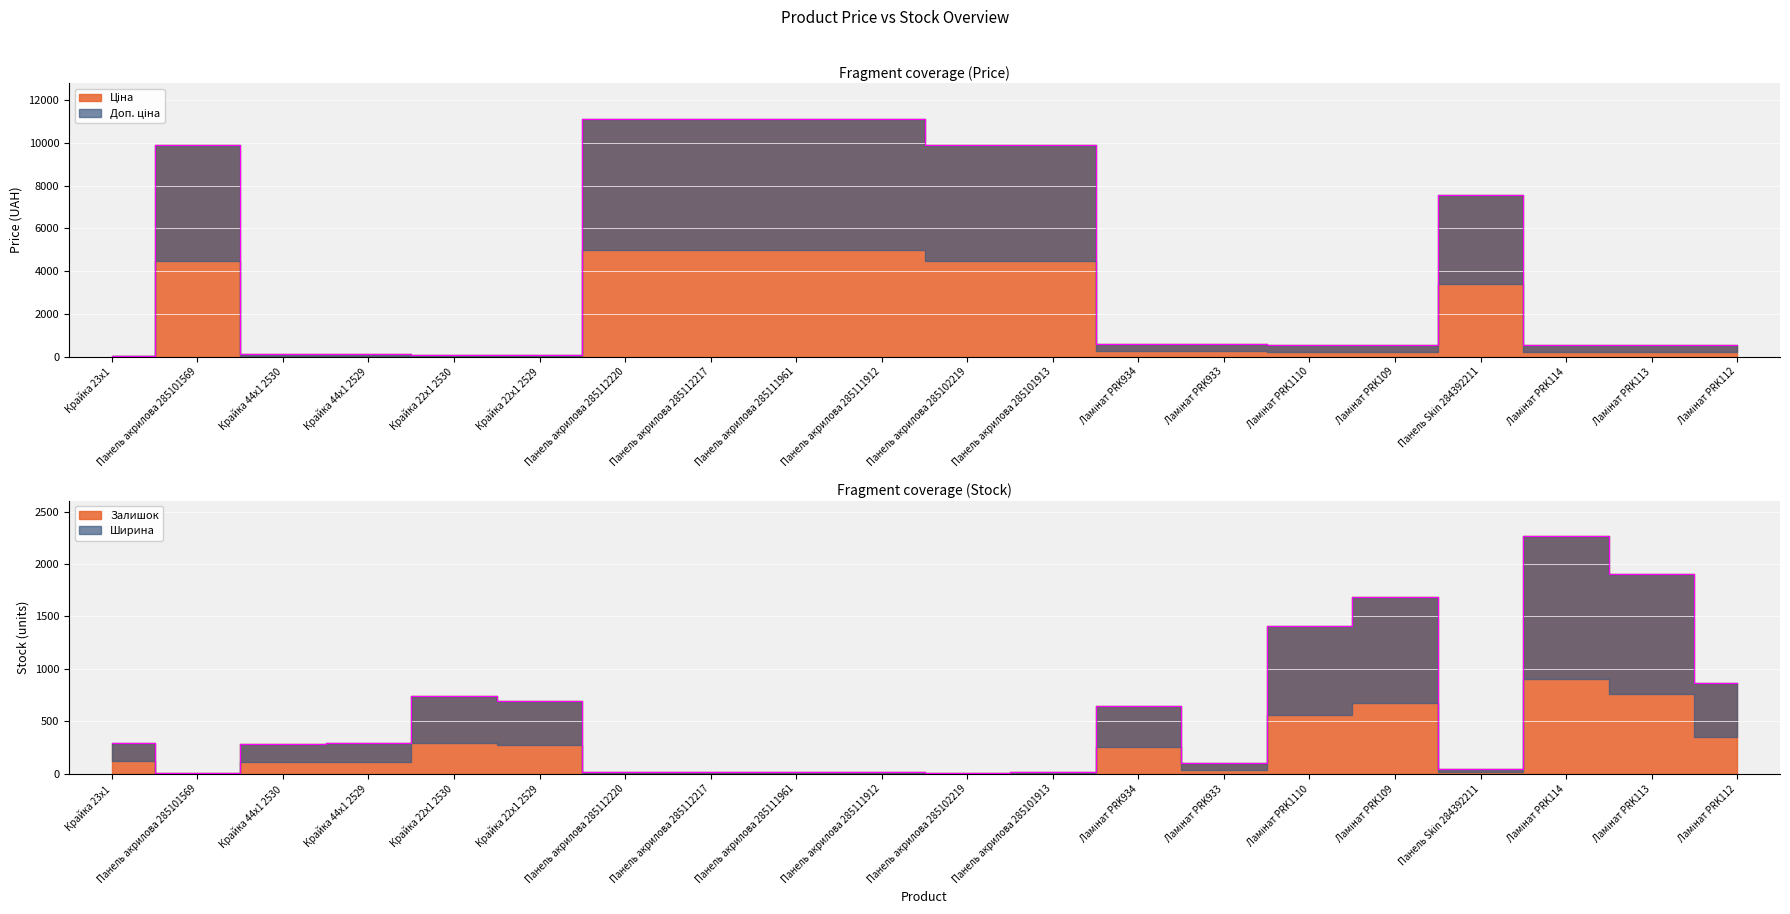

The Залишок series shows 1407.0 at Ламінат PRK1110. True or false?

True